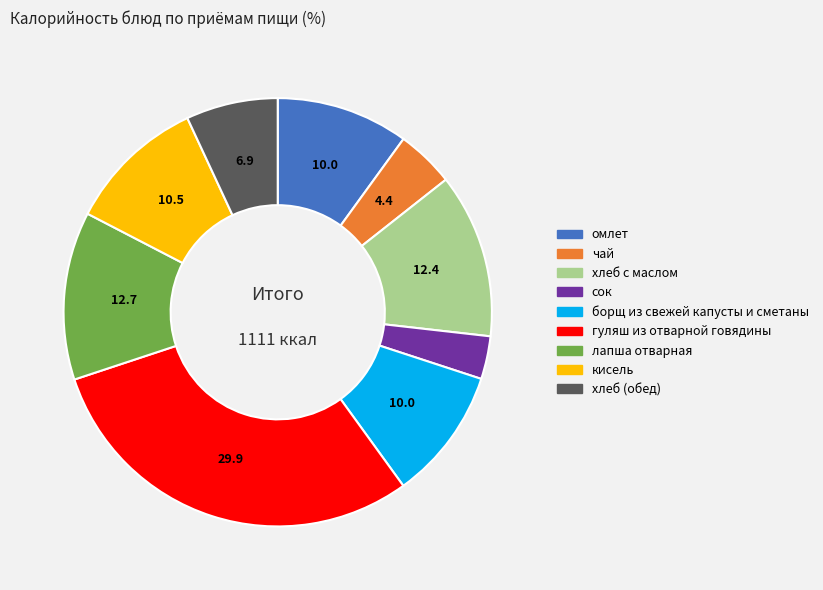

Which category has the biggest portion of the pie?

гуляш из отварной говядины